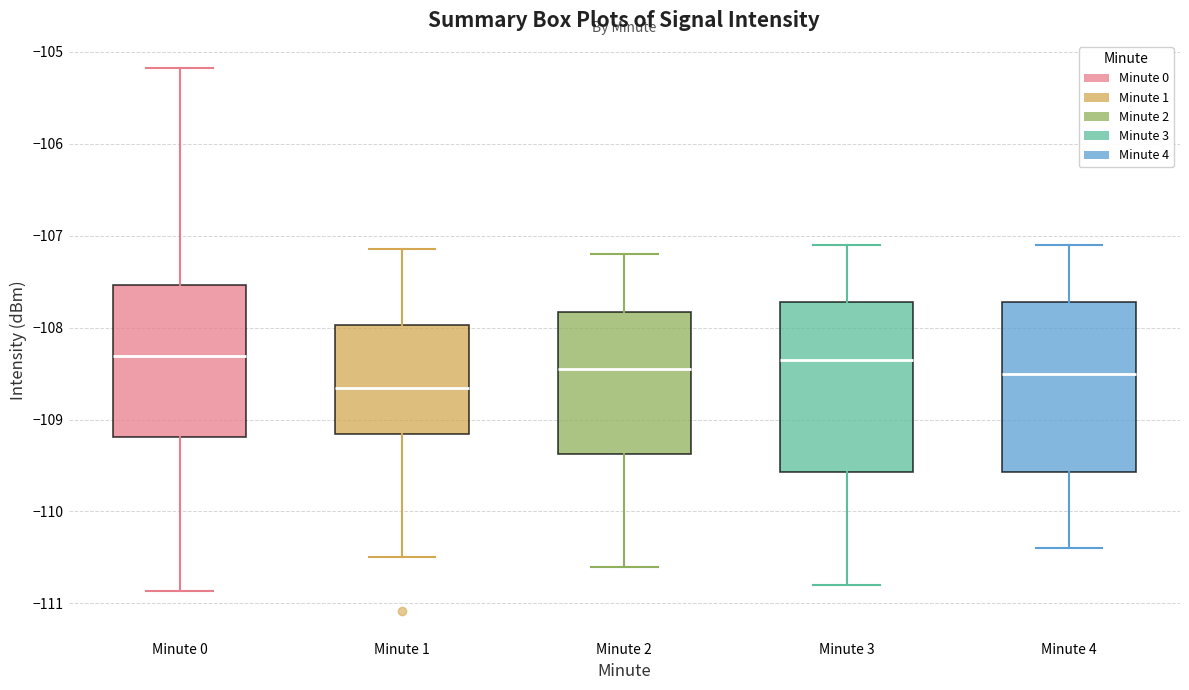

Reading left to right, read every box against the y-axis: the position of its median line, the range the box covers, and the ends of its whiskers. The values are not printed on the chart, so give them approximately, as read against the axis.

Minute 0: median -108.3, box -109.2 to -107.5, whiskers -110.9 to -105.2
Minute 1: median -108.7, box -109.2 to -108.0, whiskers -110.5 to -107.1
Minute 2: median -108.4, box -109.4 to -107.8, whiskers -110.6 to -107.2
Minute 3: median -108.3, box -109.6 to -107.7, whiskers -110.8 to -107.1
Minute 4: median -108.5, box -109.6 to -107.7, whiskers -110.4 to -107.1